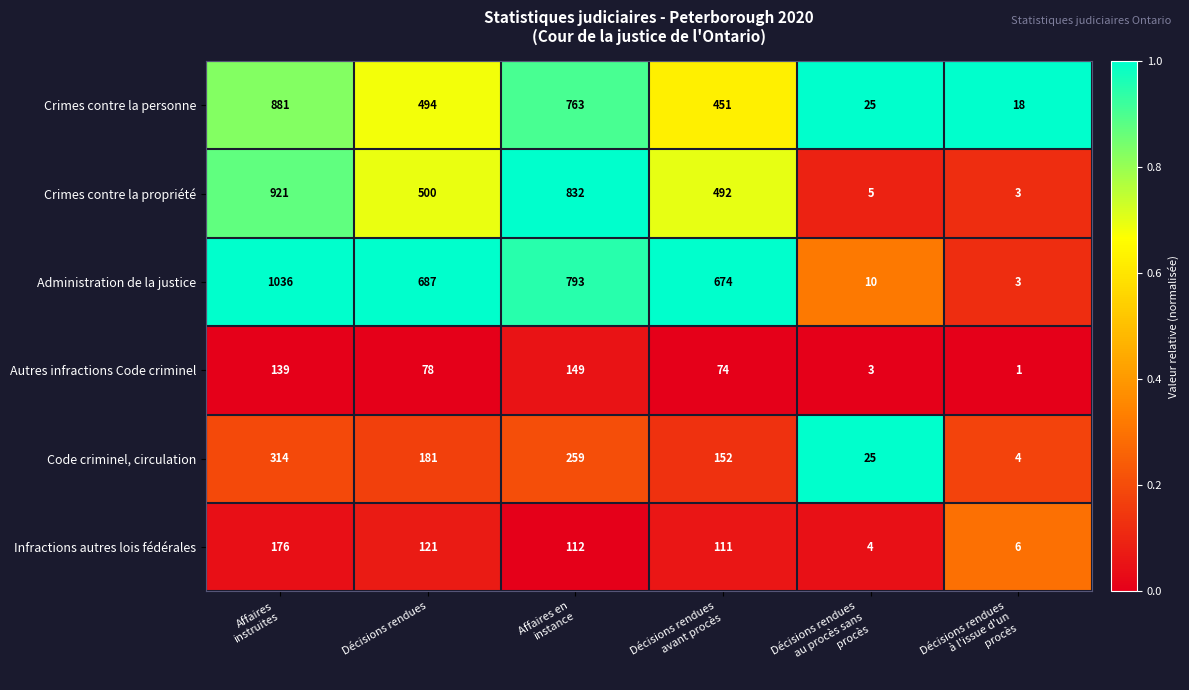

What is the sum of all Infractions autres lois fédérales values?

530